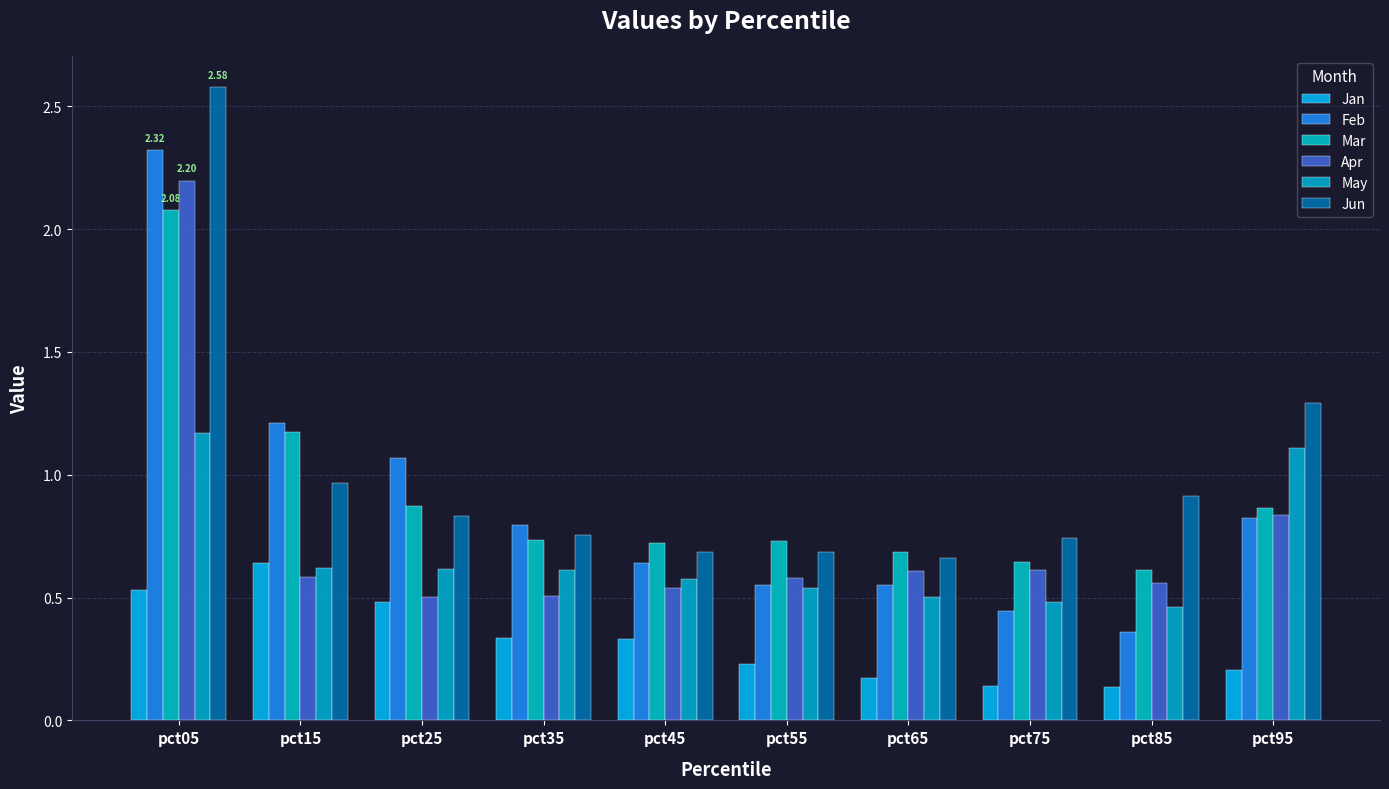

Reading left to right, what are all the values shown in this chart?

Jan: pct05=0.5	pct15=0.6	pct25=0.5	pct35=0.3	pct45=0.3	pct55=0.2	pct65=0.2	pct75=0.1	pct85=0.1	pct95=0.2
Feb: pct05=2.3	pct15=1.2	pct25=1.1	pct35=0.8	pct45=0.6	pct55=0.6	pct65=0.6	pct75=0.4	pct85=0.4	pct95=0.8
Mar: pct05=2.1	pct15=1.2	pct25=0.9	pct35=0.7	pct45=0.7	pct55=0.7	pct65=0.7	pct75=0.6	pct85=0.6	pct95=0.9
Apr: pct05=2.2	pct15=0.6	pct25=0.5	pct35=0.5	pct45=0.5	pct55=0.6	pct65=0.6	pct75=0.6	pct85=0.6	pct95=0.8
May: pct05=1.2	pct15=0.6	pct25=0.6	pct35=0.6	pct45=0.6	pct55=0.5	pct65=0.5	pct75=0.5	pct85=0.5	pct95=1.1
Jun: pct05=2.6	pct15=1.0	pct25=0.8	pct35=0.8	pct45=0.7	pct55=0.7	pct65=0.7	pct75=0.7	pct85=0.9	pct95=1.3